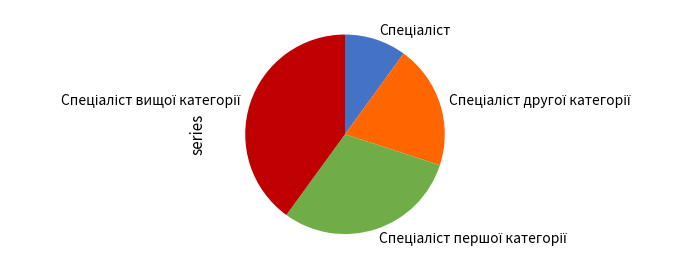

Is there any slice that represents more than half of the pie?

No